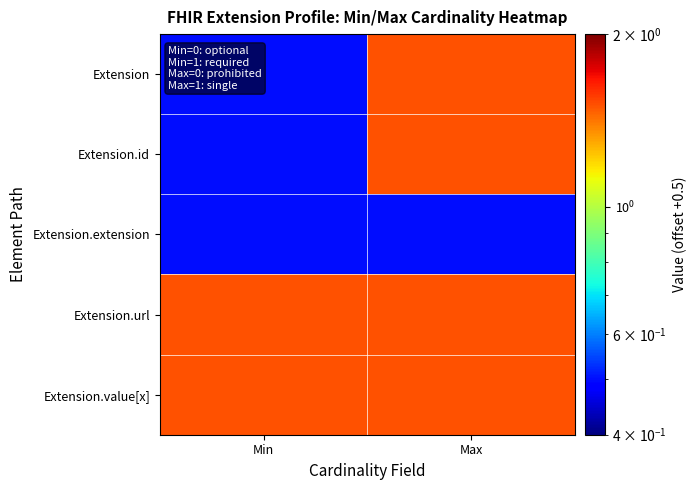

Which series has the widest spread of values?

Extension